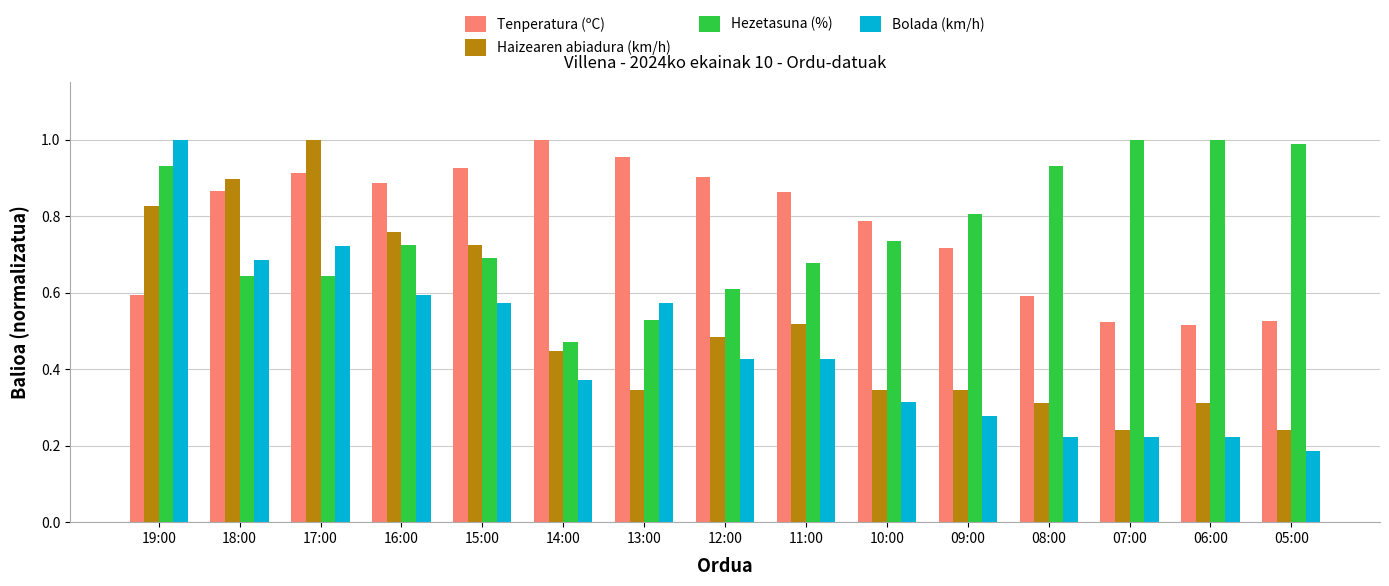

Is the value of Haizearen abiadura (km/h) at 15:00 greater than the value of Hezetasuna (%) at 14:00?

Yes